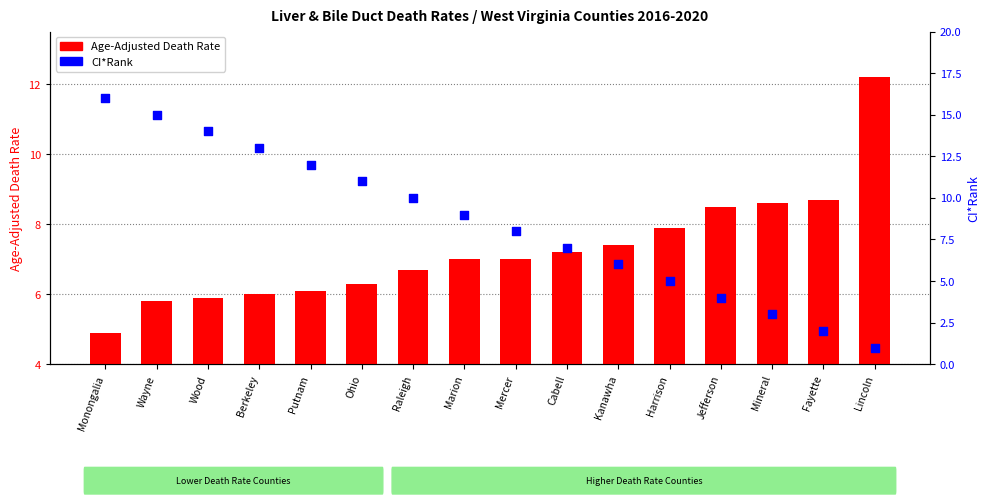

What is the total value across all series at Harrison?

12.9